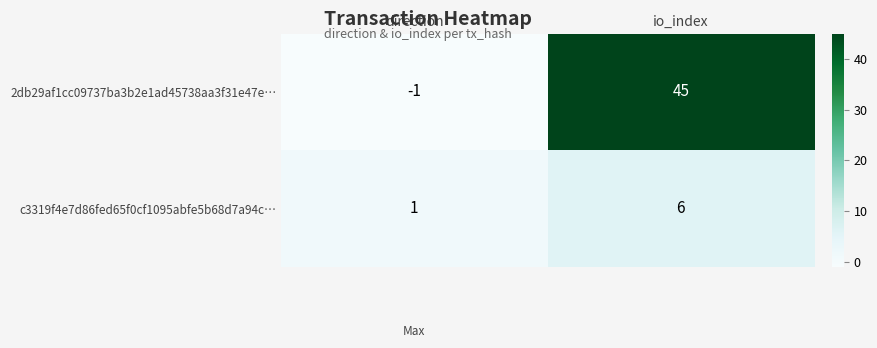

What is the difference between the highest and lowest values at io_index?

39